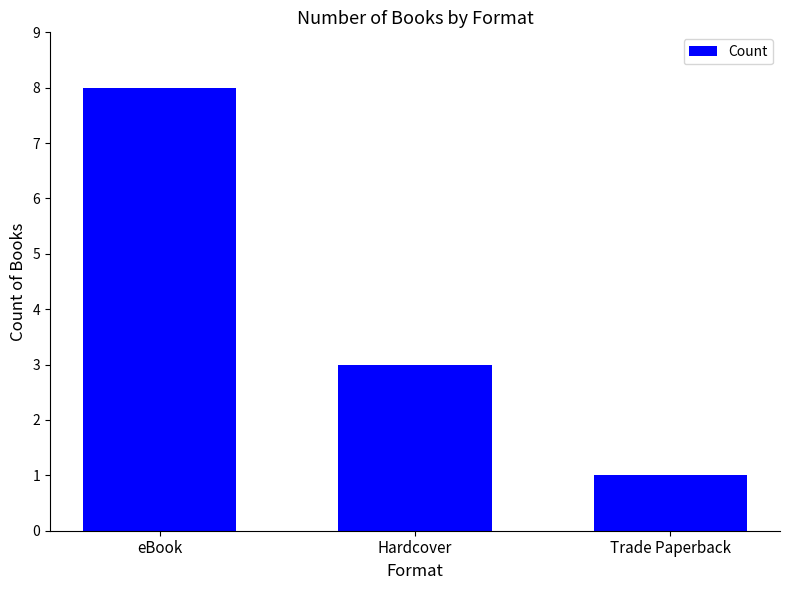

What value does the data have at Trade Paperback?

1